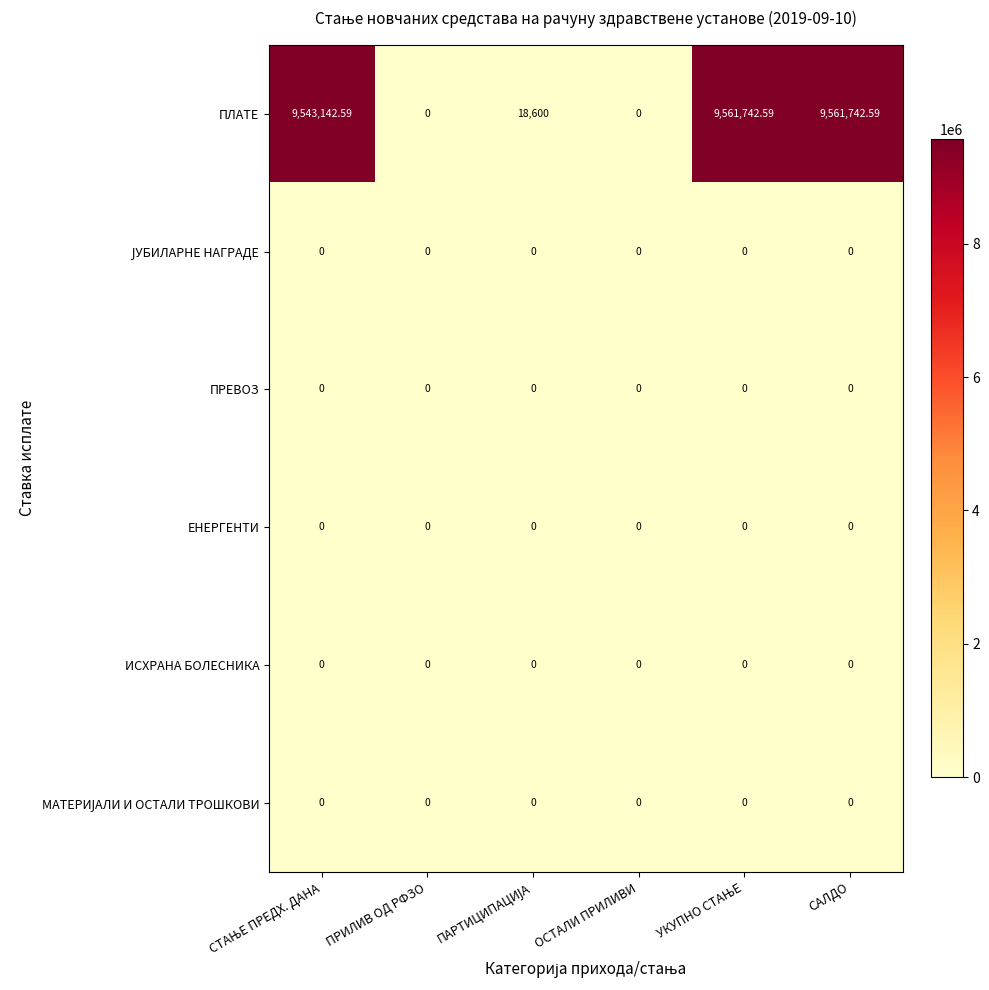

Which series has the largest range (max minus min)?

ПЛАТЕ